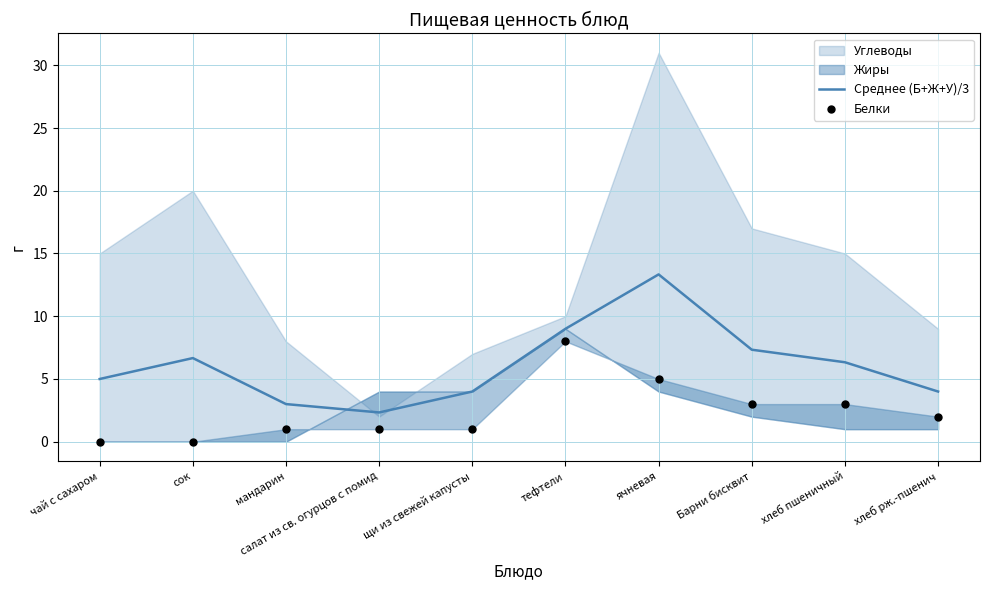

Is the value of Белки at салат из св. огурцов с помид greater than the value of Среднее (Б+Ж+У)/3 at мандарин?

No